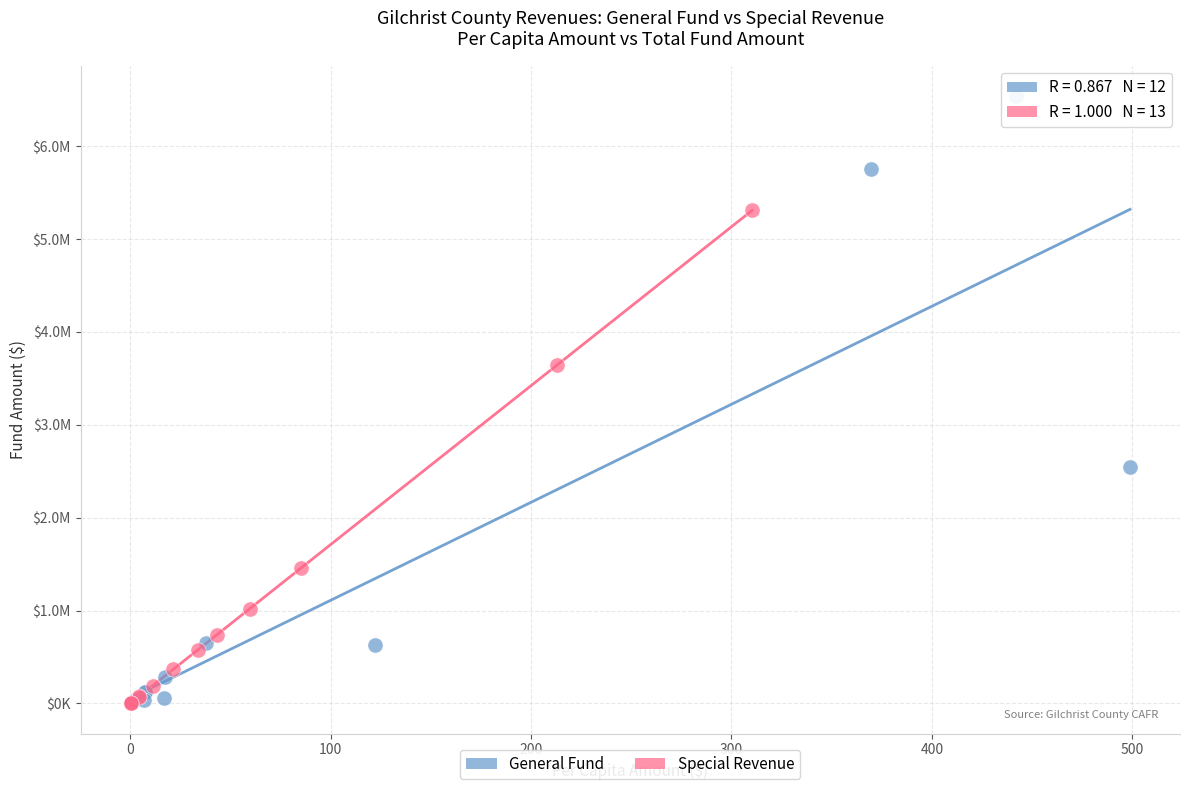

What are all the series names shown in the legend?

General Fund, Special Revenue